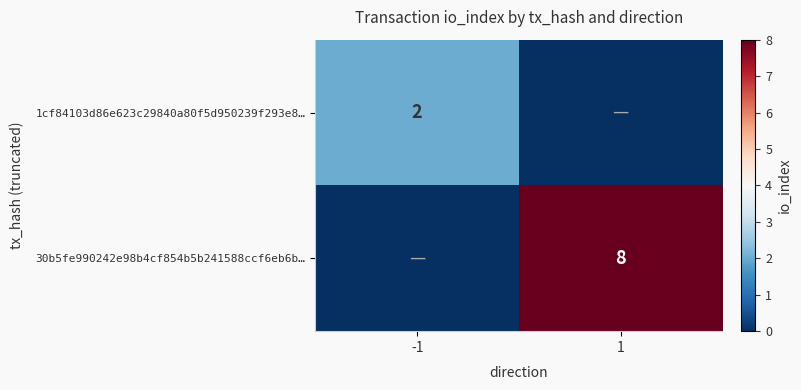

True or false: 1cf84103d86e623c29840a80f5d950239f293e8… has a value of 3 at -1.

False